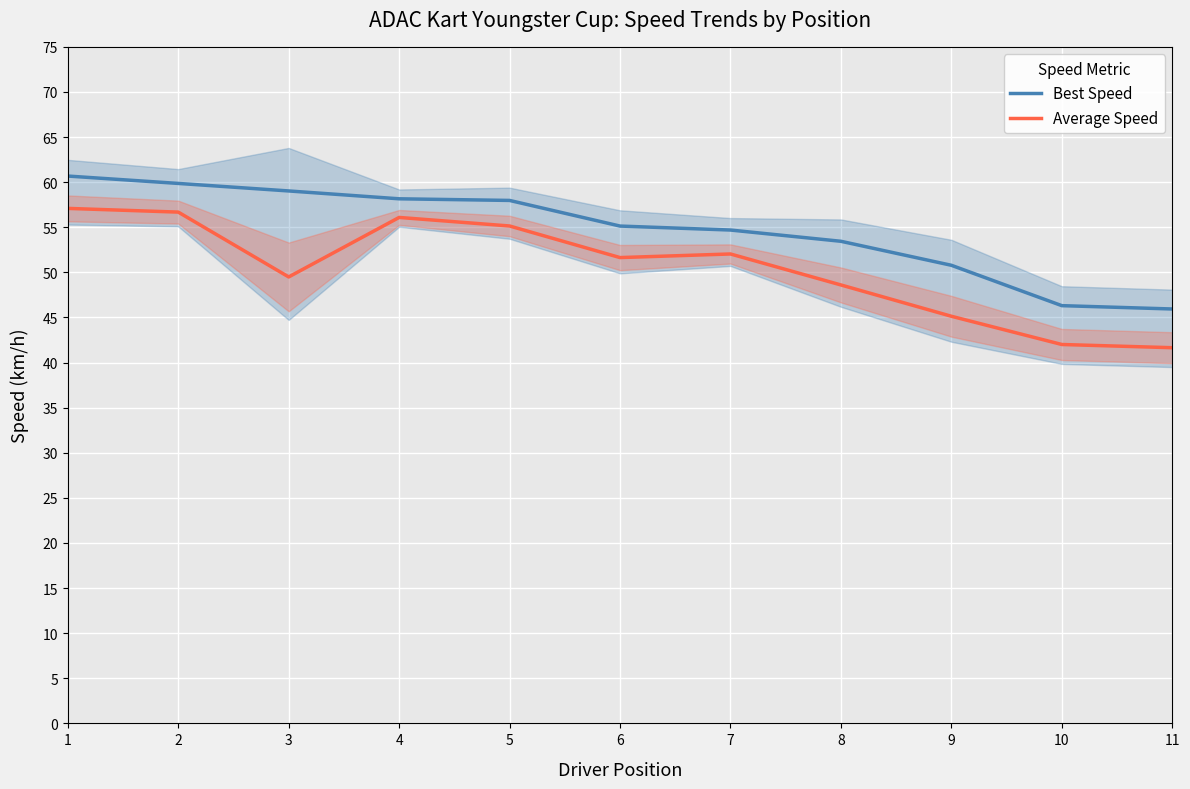

What are all the series names shown in the legend?

Best Speed, Average Speed